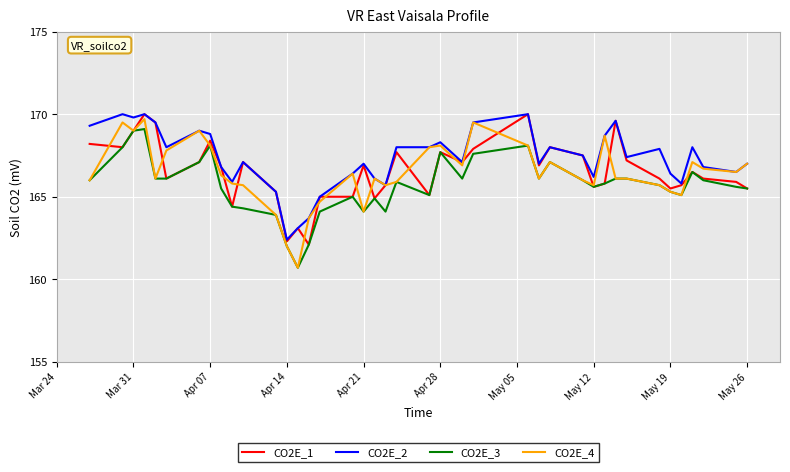

What is the minimum value shown in the chart?

160.7